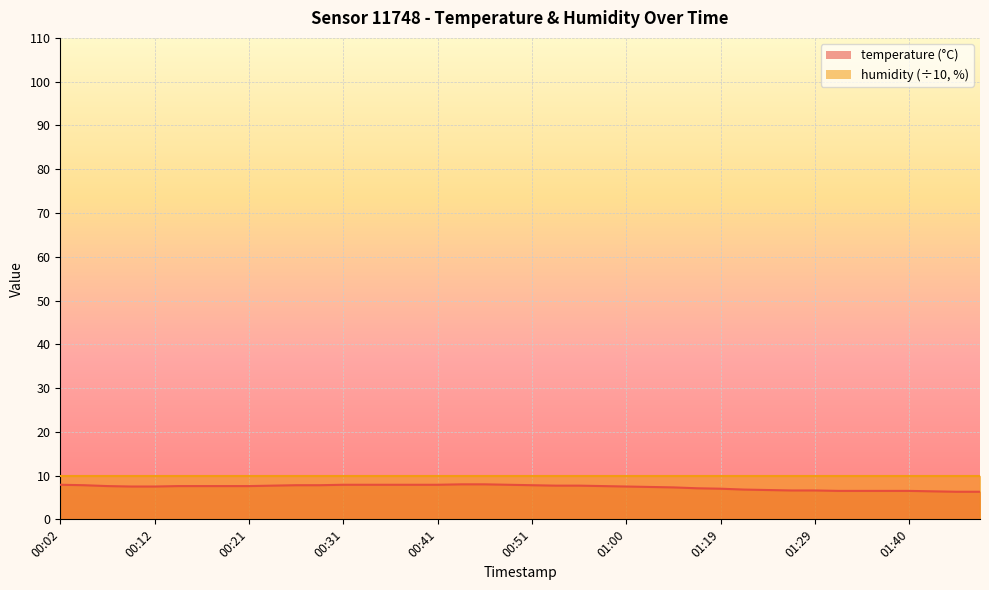

What is the difference between the second highest and minimum values?

1.7